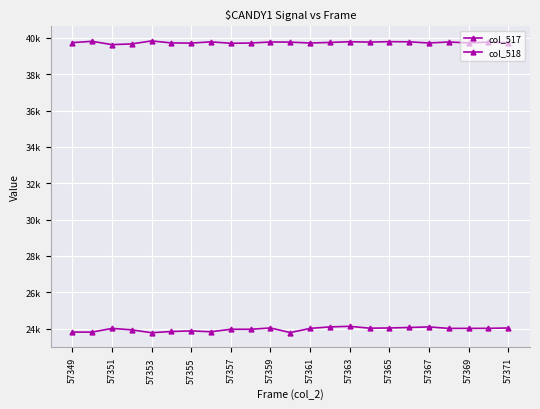

True or false: col_518 has more than 2 interior local peaks.

True